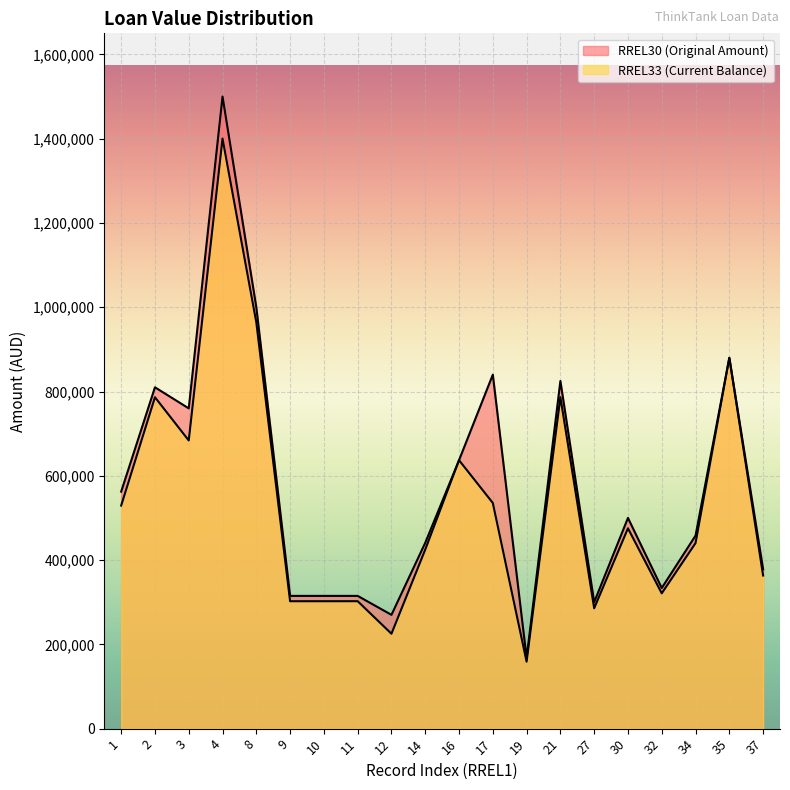

True or false: RREL30 has a value of 378000.0 at 37.

True